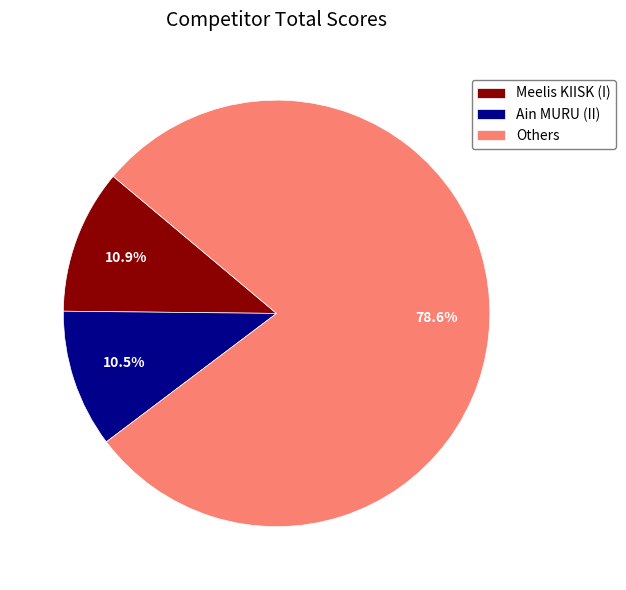

Approximately how many times larger is the value at Others compared to Ain MURU (II)?

7.5